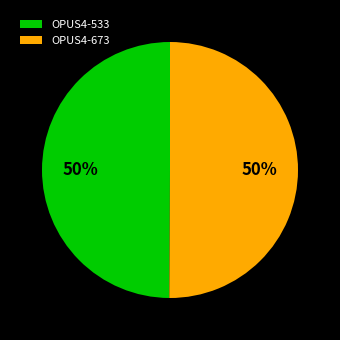

Do OPUS4-533 and OPUS4-673 together represent more than half of the pie?

Yes